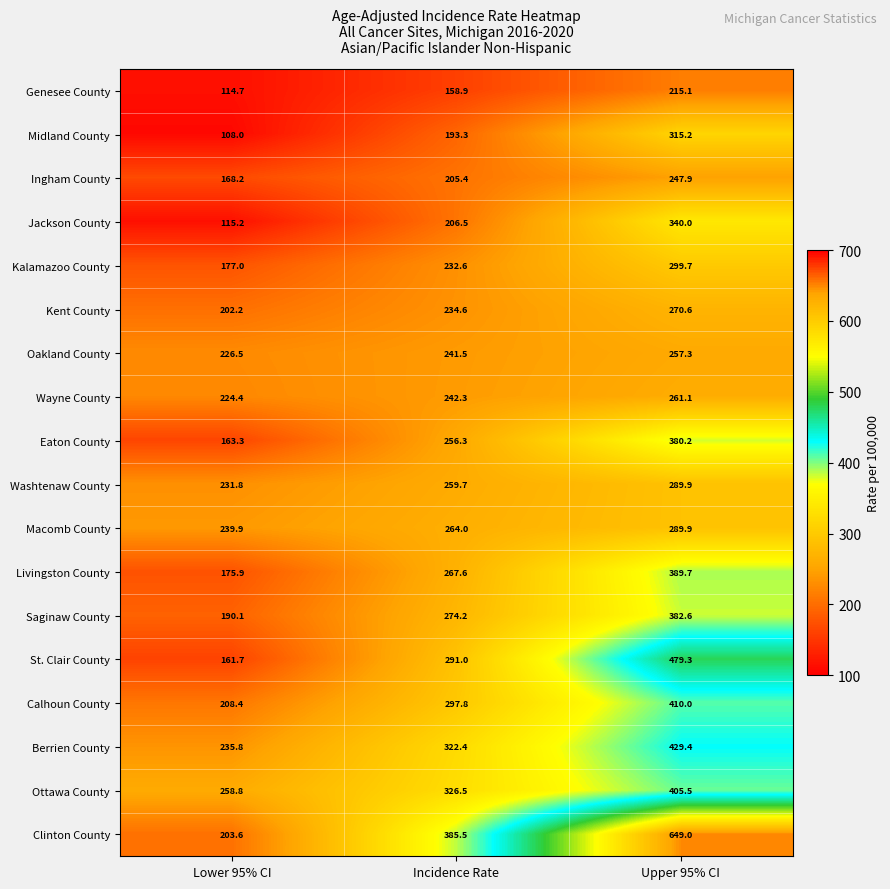

What is the sum of all Clinton County values?

1238.1